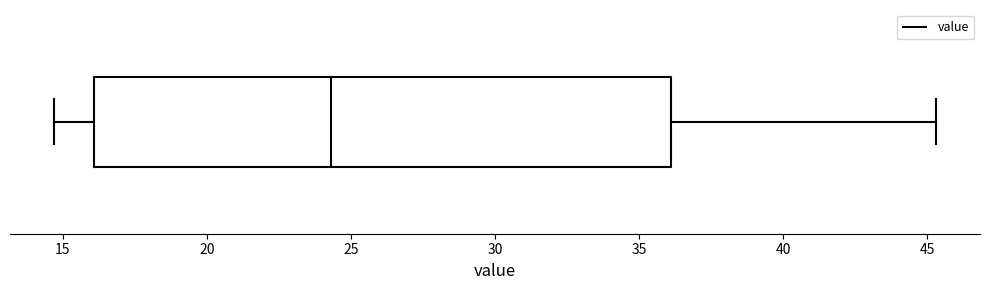

Where does the median line of the box sit on the x-axis? The values are not printed on the chart, so give them approximately, as read against the axis.

24.5